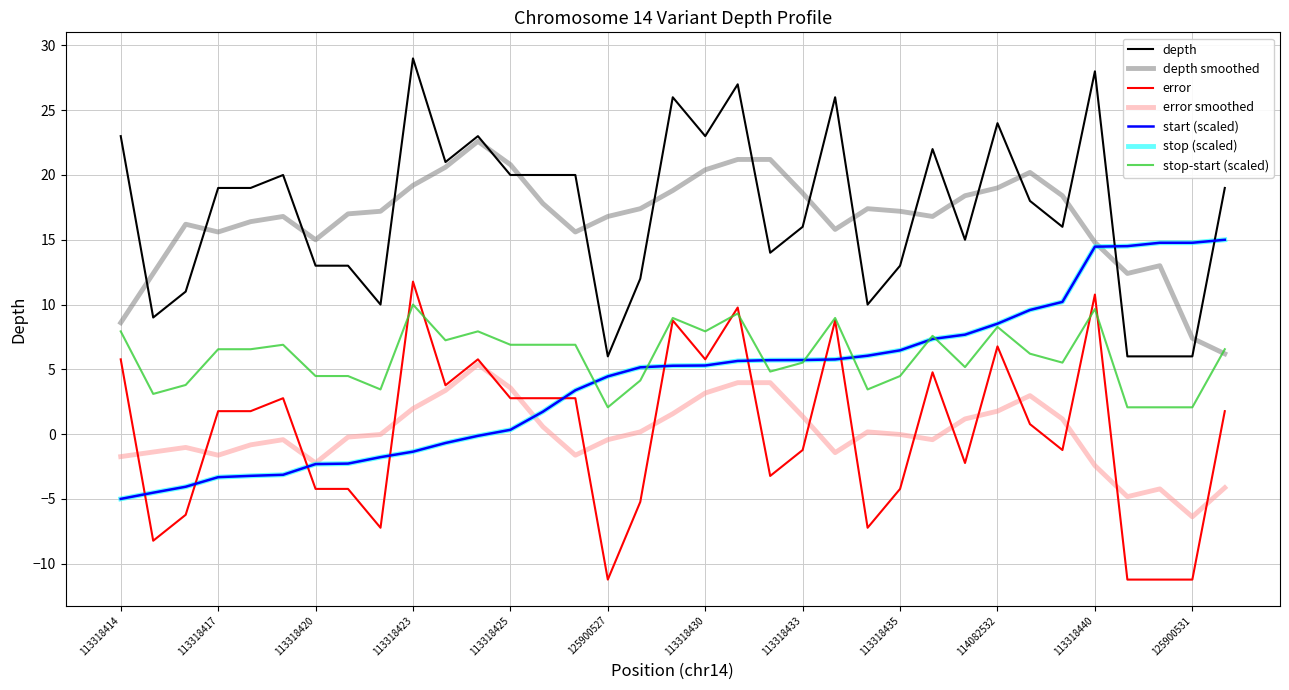

At how many categories does at least one series exceed 25?

5